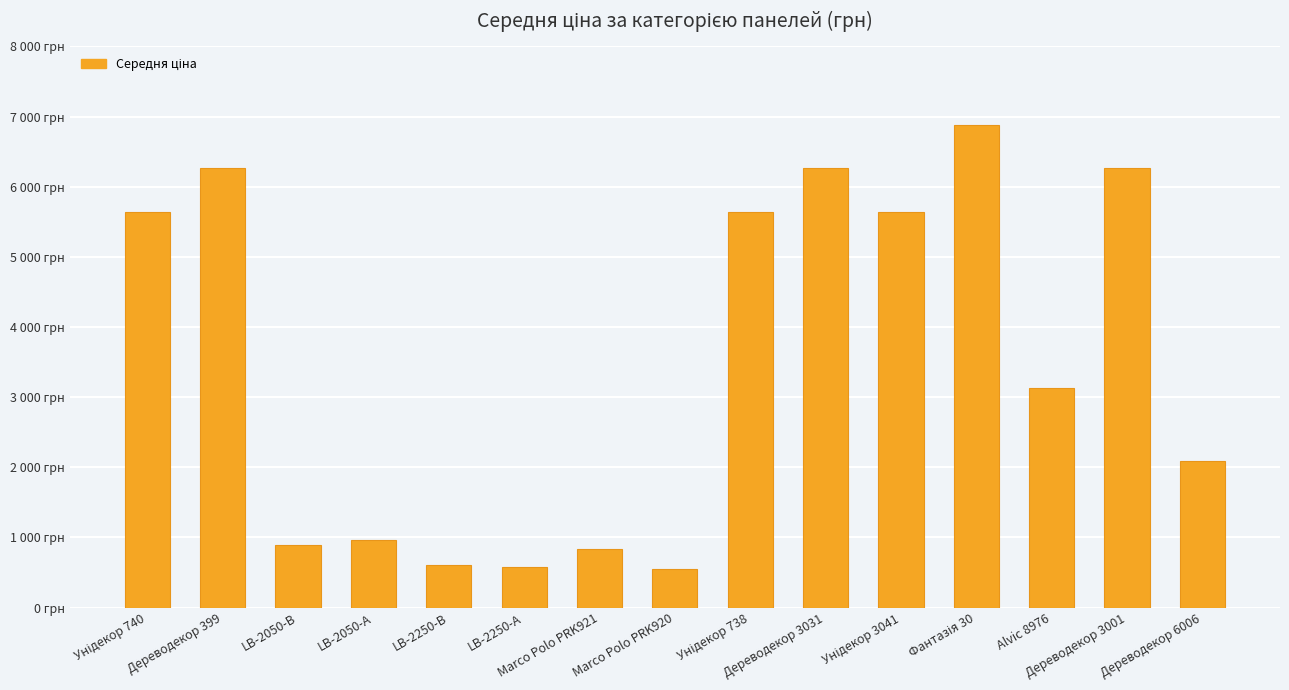

List the labels in order of value, smallest first.

Marco Polo PRK920, LB-2250-А, LB-2250-В, Marco Polo PRK921, LB-2050-В, LB-2050-А, Дереводекор 6006, Alvic 8976, Унідекор 740, Унідекор 738, Унідекор 3041, Дереводекор 399, Дереводекор 3031, Дереводекор 3001, Фантазія 30